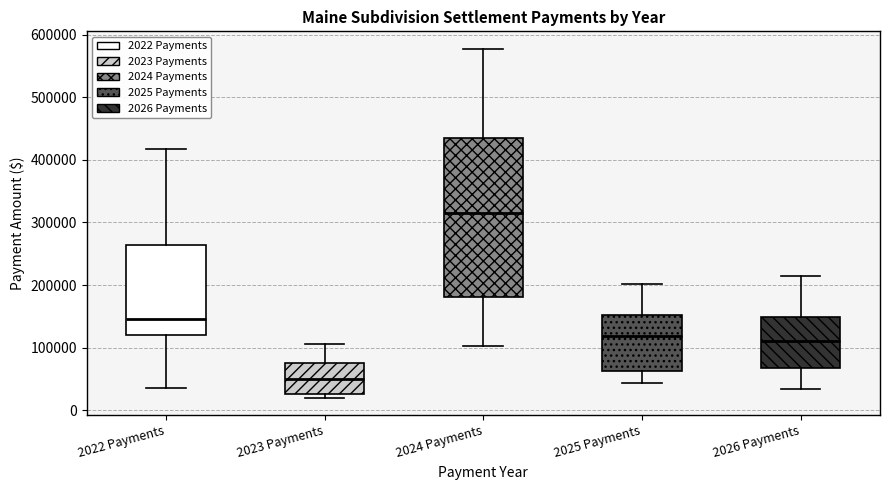

Which box has the lowest median line?

2023 Payments